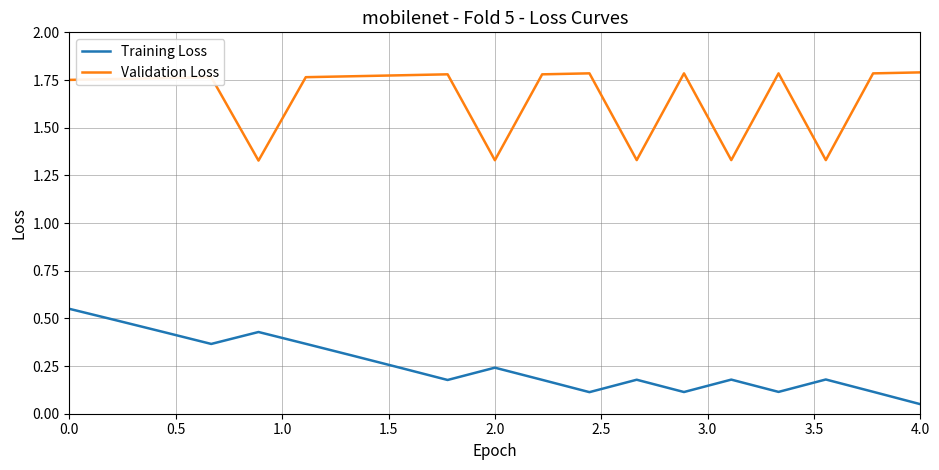

What is the difference between the maximum and minimum values in the Training Loss series?

0.5